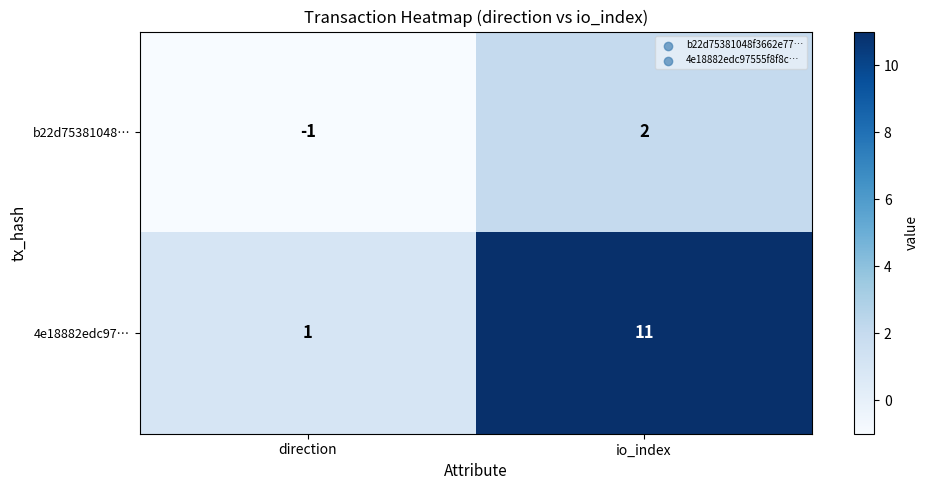

The value of b22d75381048… at direction is 0. True or false?

False